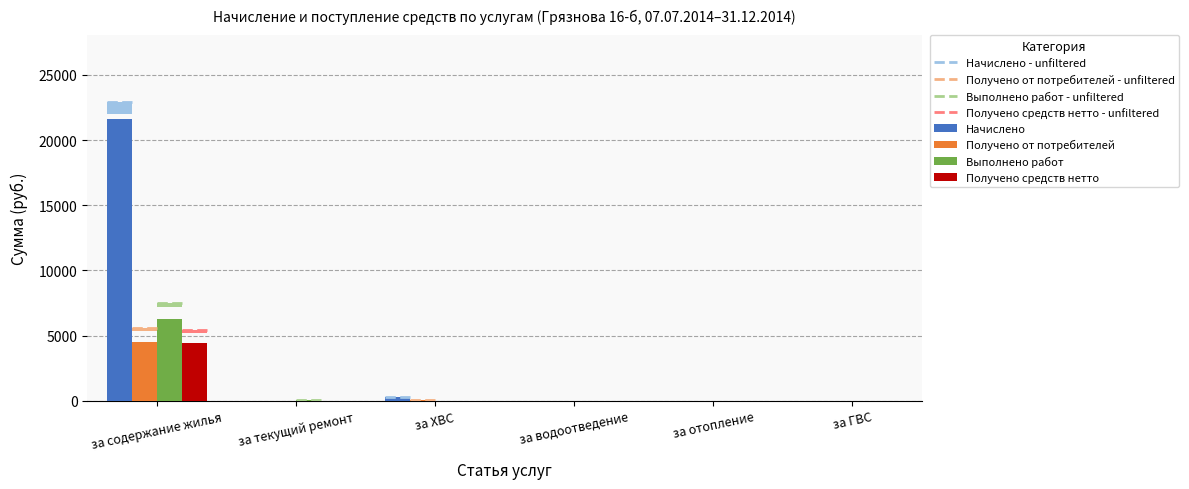

Rank the categories by Получено средств нетто value from highest to lowest.

за содержание жилья, за текущий ремонт, за ХВС, за водоотведение, за отопление, за ГВС